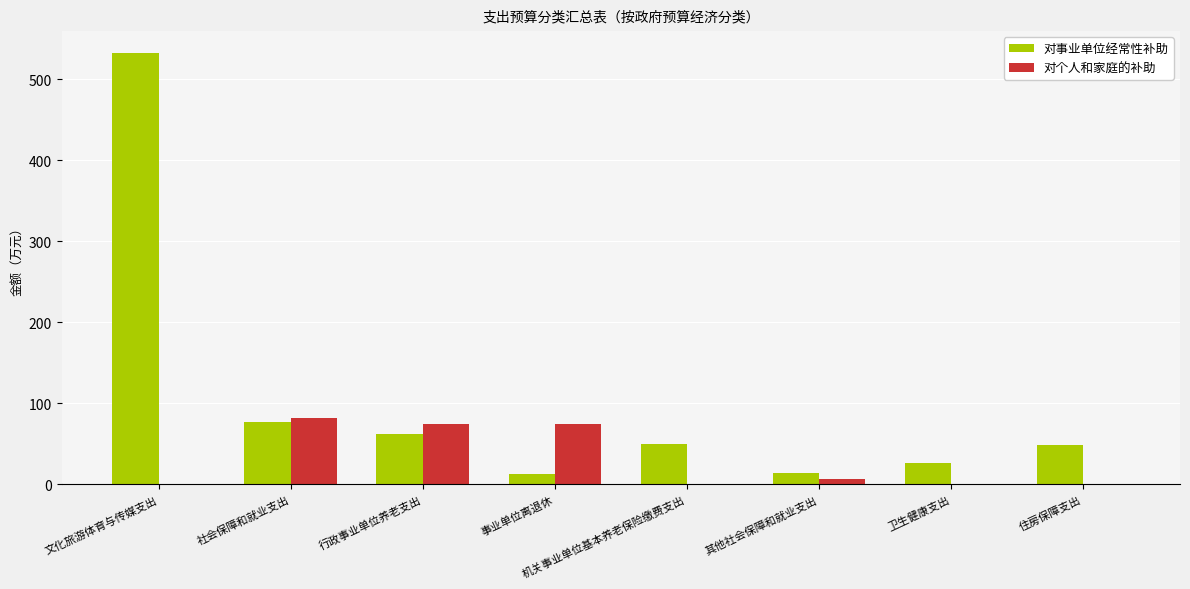

At which label is 对事业单位经常性补助 closest to 273?

社会保障和就业支出